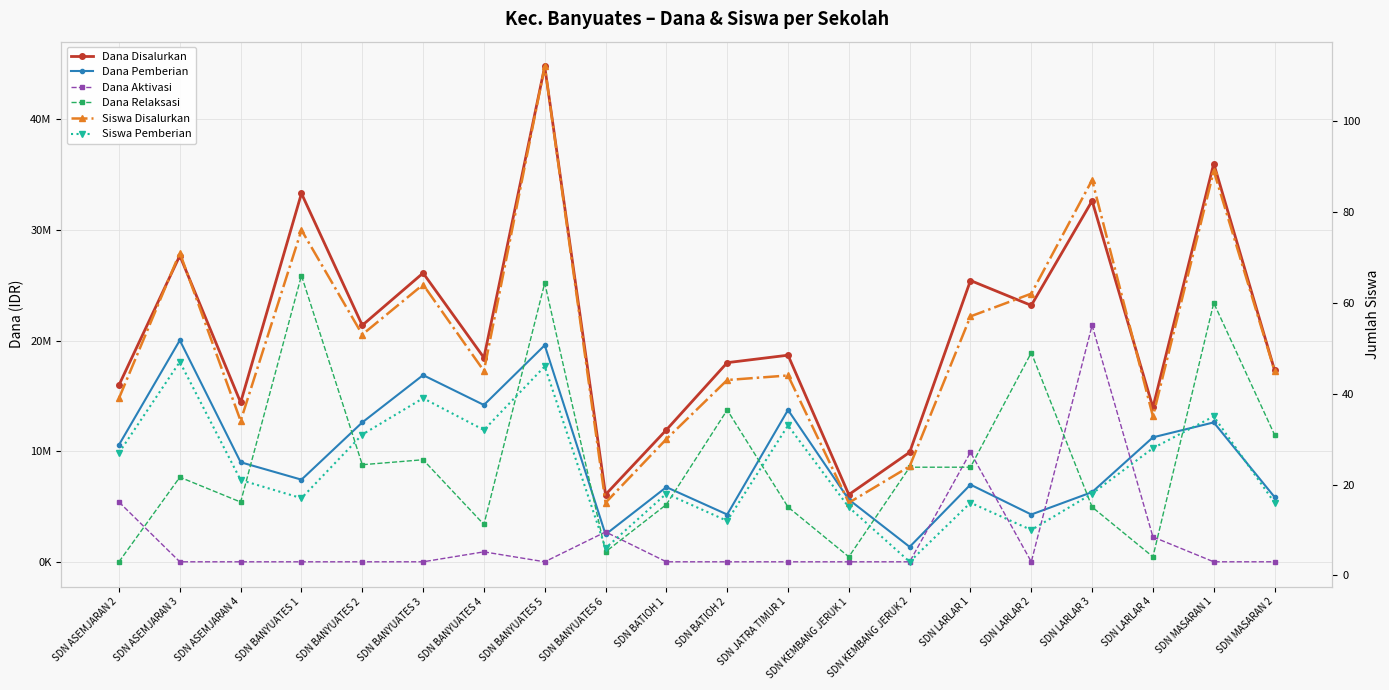

Rank the categories by Dana Aktivasi value from lowest to highest.

SDN ASEMJARAN 3, SDN ASEMJARAN 4, SDN BANYUATES 1, SDN BANYUATES 2, SDN BANYUATES 3, SDN BANYUATES 5, SDN BATIOH 1, SDN BATIOH 2, SDN JATRA TIMUR 1, SDN KEMBANG JERUK 1, SDN KEMBANG JERUK 2, SDN LARLAR 2, SDN MASARAN 1, SDN MASARAN 2, SDN BANYUATES 4, SDN LARLAR 4, SDN BANYUATES 6, SDN ASEMJARAN 2, SDN LARLAR 1, SDN LARLAR 3